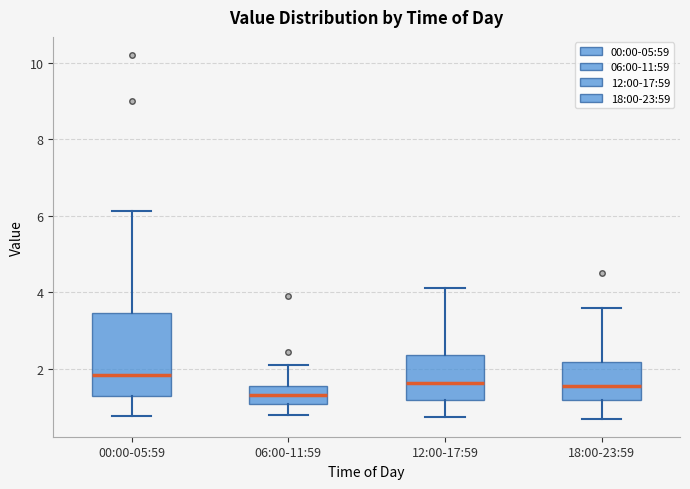

Comparing the boxes themselves (not the whiskers), which one is the tallest?

00:00-05:59